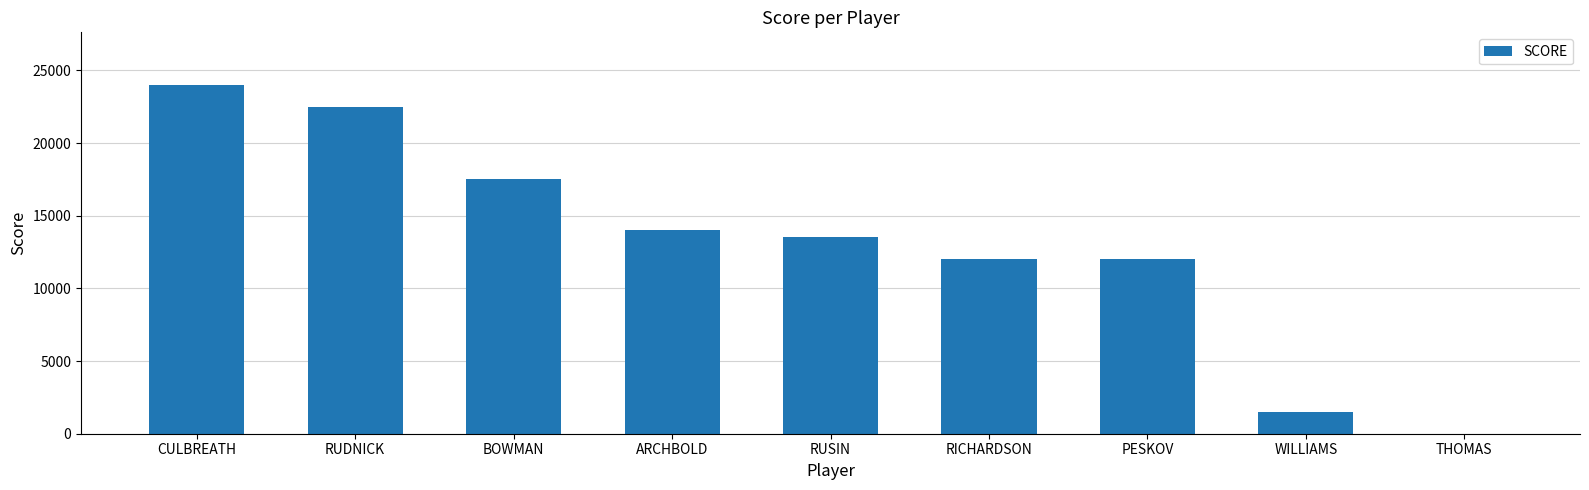

What is the sum of the values at RICHARDSON and ARCHBOLD?

26017.0